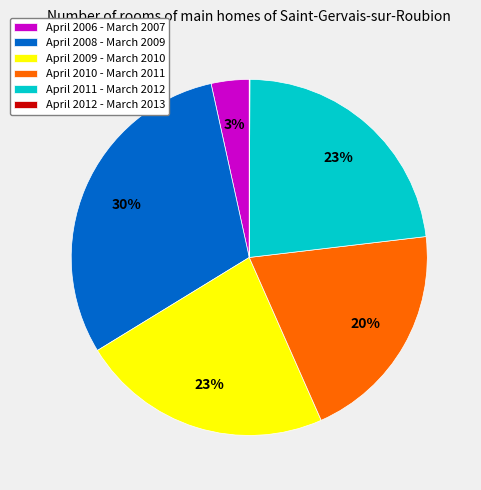

The April 2008 - March 2009 slice represents 17% of the pie. True or false?

False